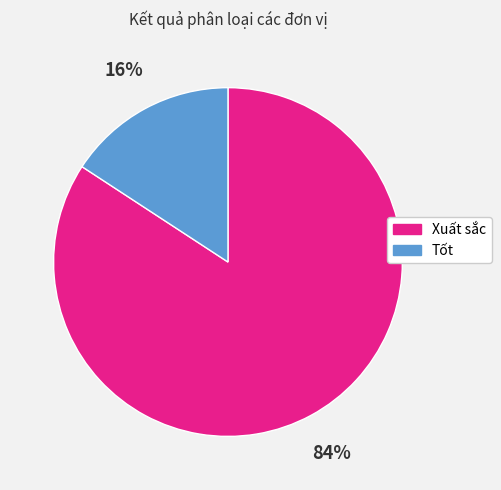

To the nearest percent, what percentage of the pie is Xuất sắc?

84%